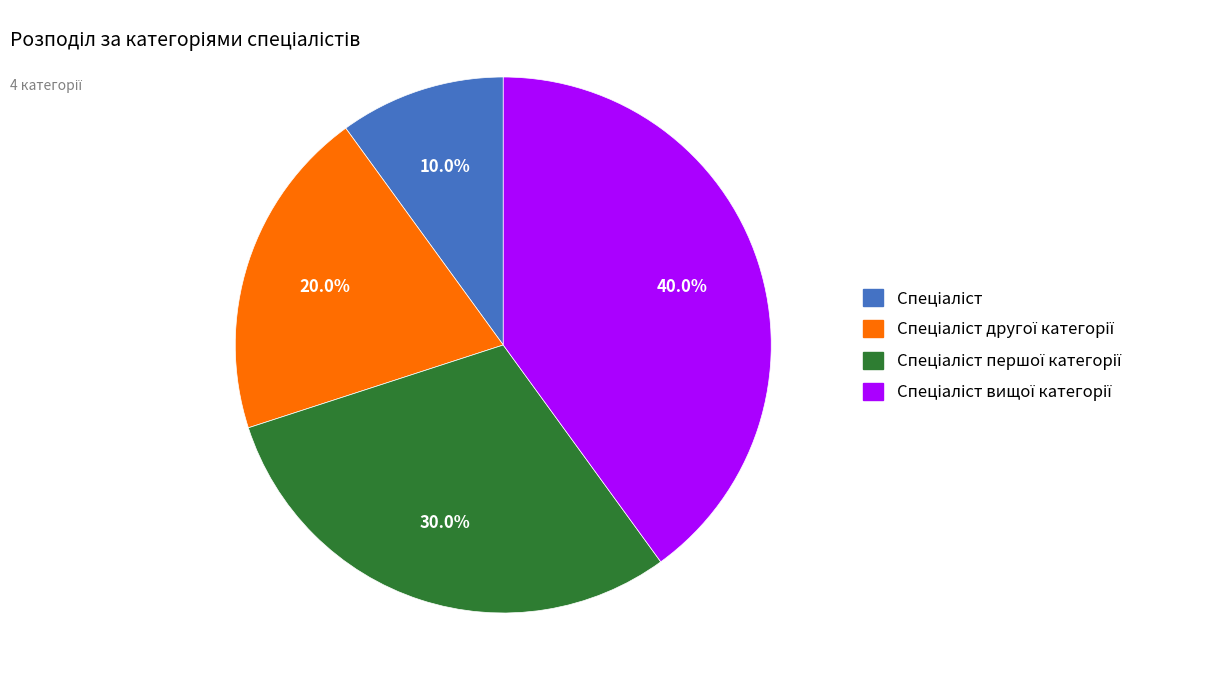

Is there any slice that represents more than half of the pie?

No